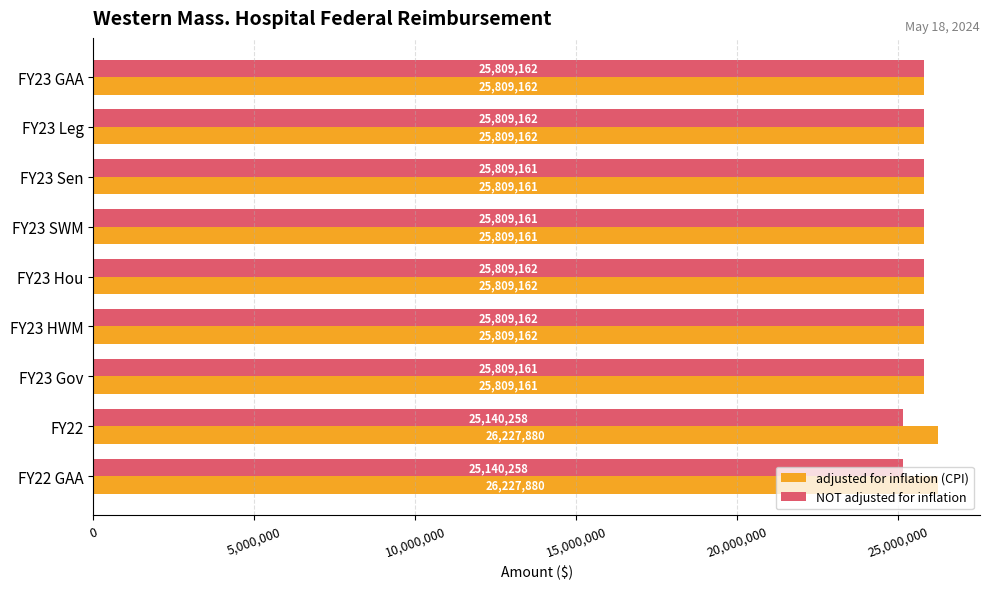

Is it true that NOT adjusted for inflation equals 25809161 at FY23 SWM?

True